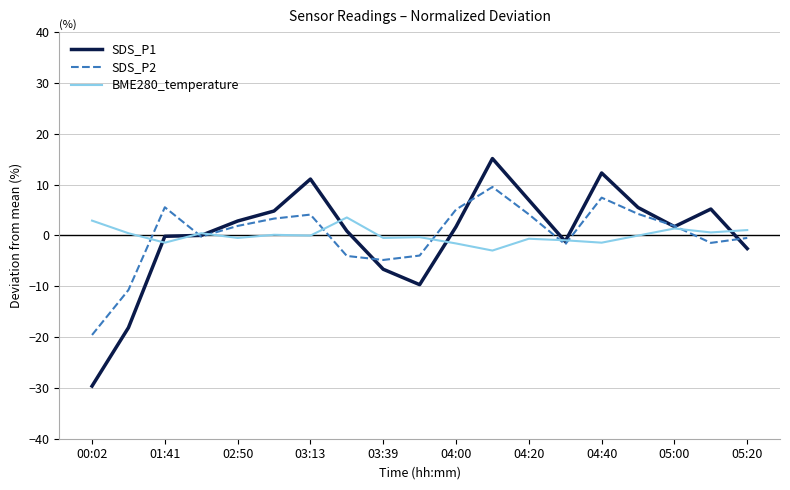

Rank the series by their maximum value, from lowest to highest.

BME280_temperature, SDS_P2, SDS_P1